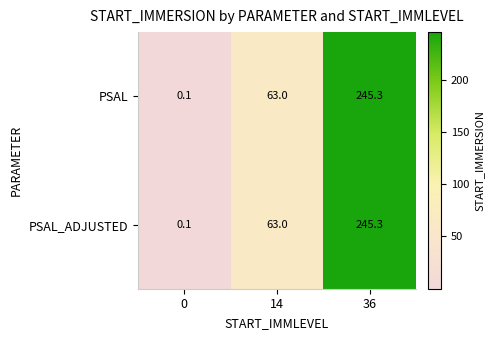

What is the total value across all series at 14?

126.0